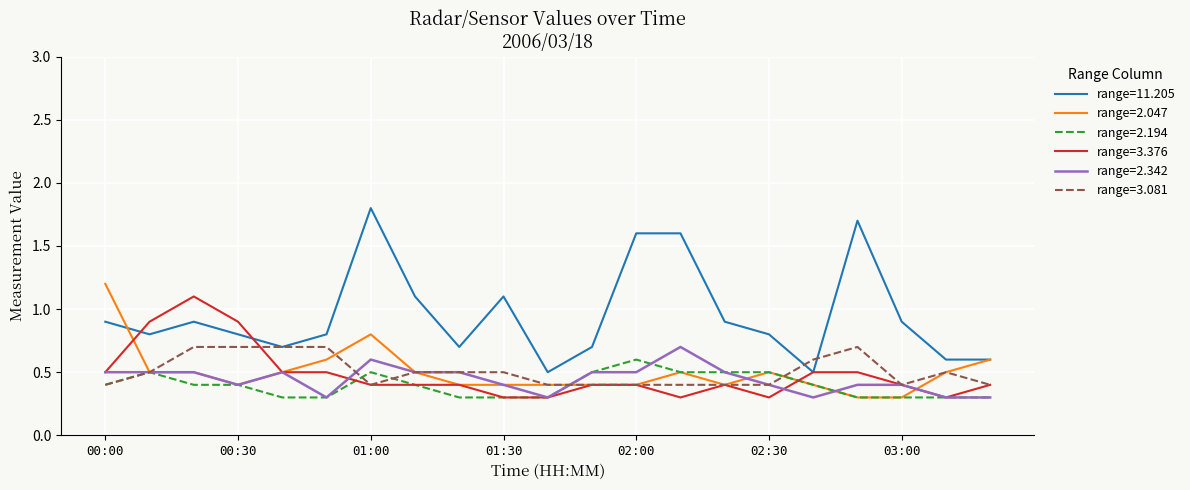

What is the minimum value shown in the chart?

0.3